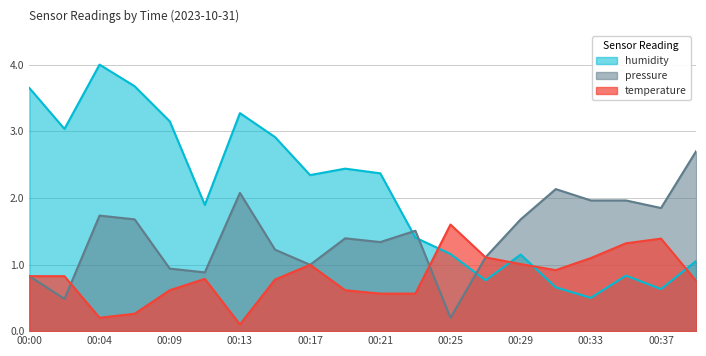

Which label corresponds to the smallest value in the chart?

00:13